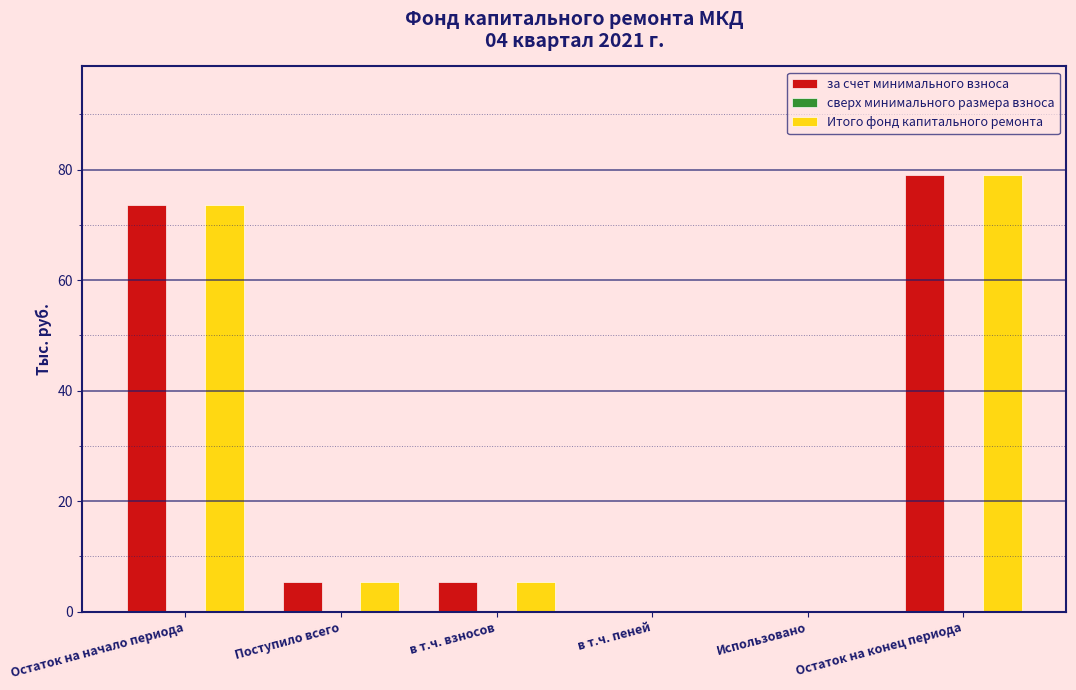

What is the maximum value shown in the chart?

78.9